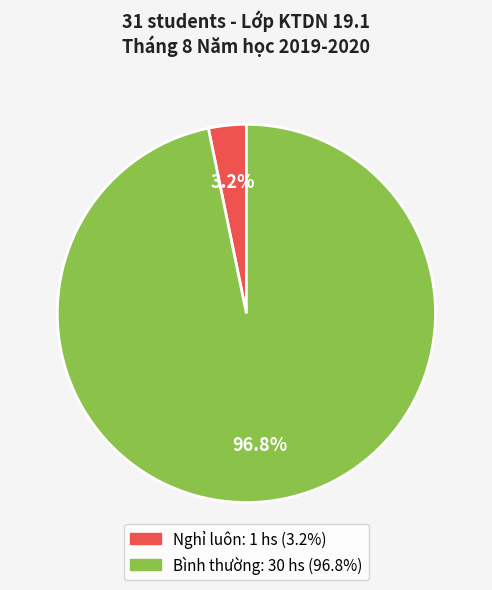

Is there any slice that represents more than half of the pie?

Yes